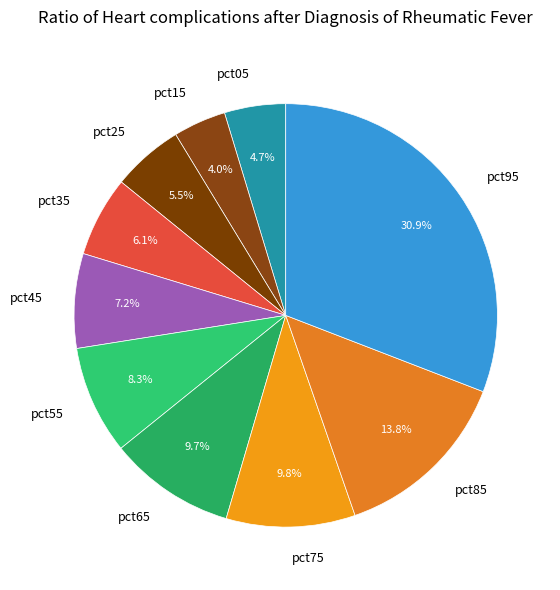

What portion of the pie excludes pct45?

92.8%